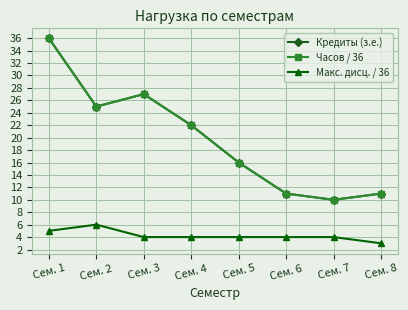

At which category does Кредиты (з.е.) reach its first local valley?

Сем. 2